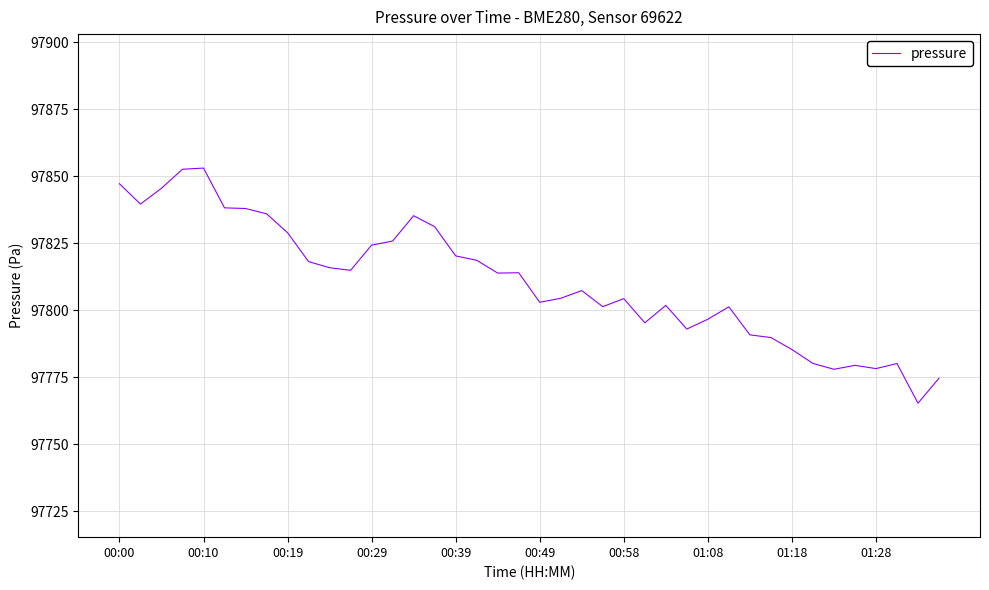

What is the greatest value displayed?

97853.0